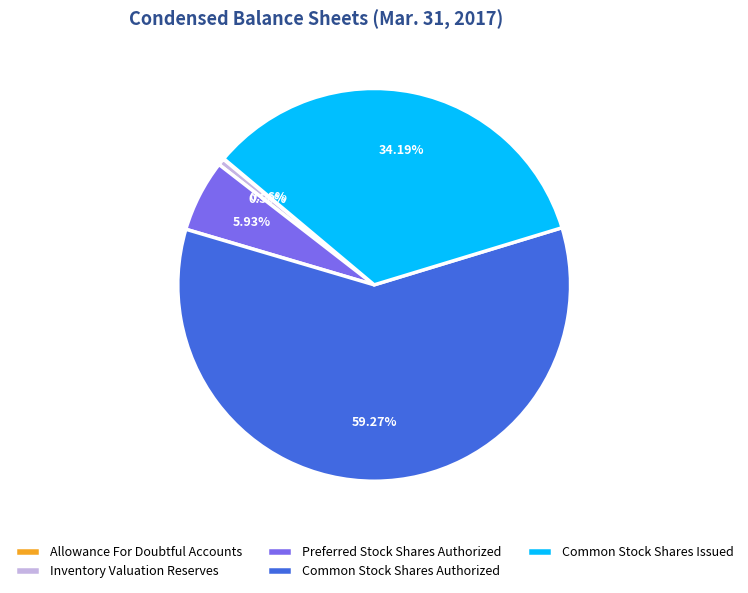

Is the sum of Inventory Valuation Reserves and Common Stock Shares Issued greater than half?

No